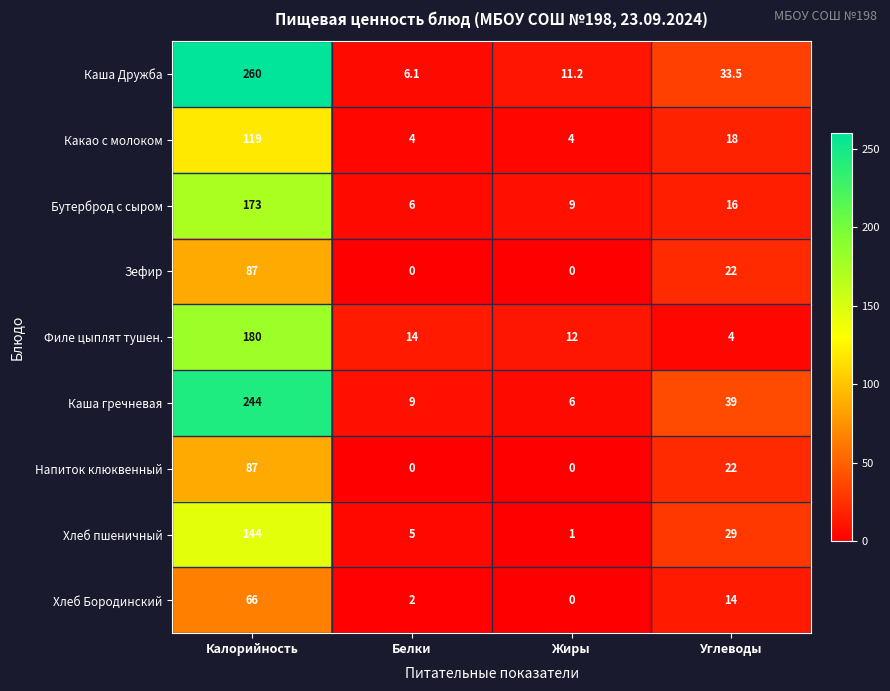

What is the difference between the highest and lowest values at Жиры?

12.0